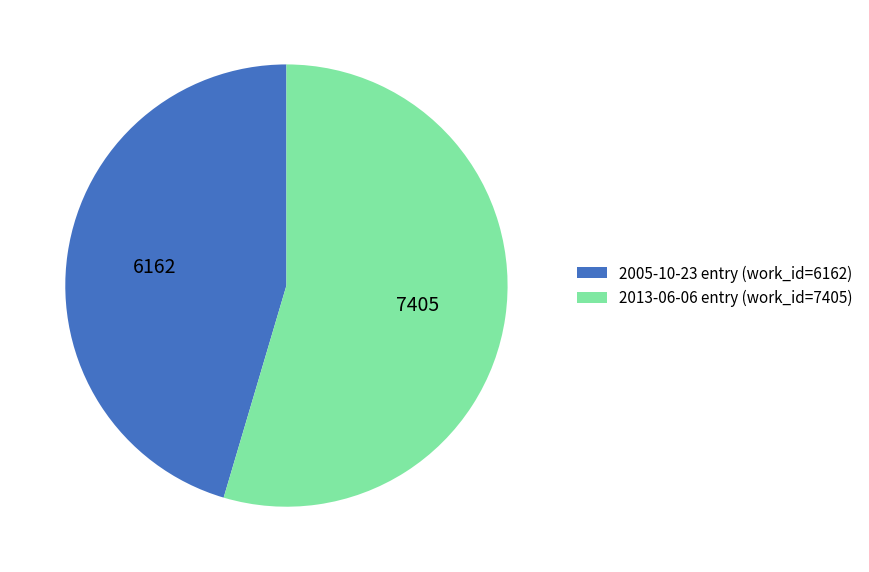

Is there a majority slice in this chart?

Yes